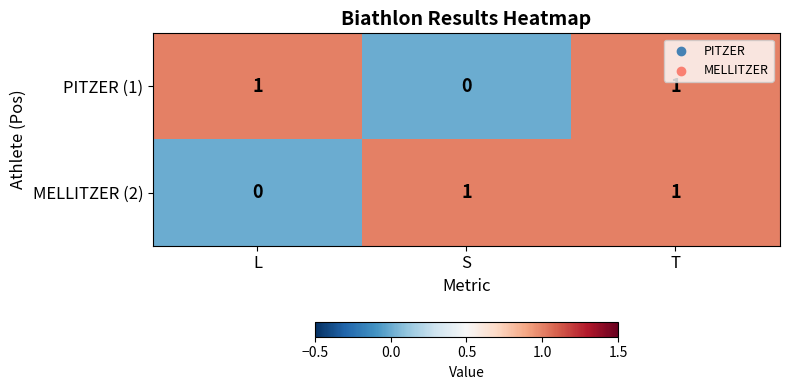

At how many categories does at least one series exceed 0?

3